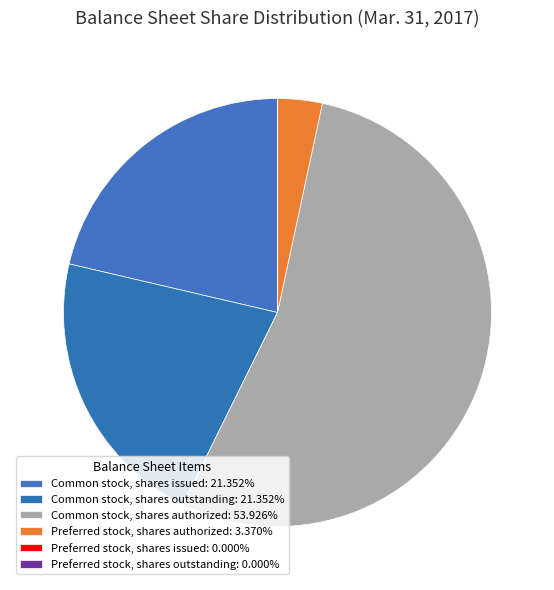

Which slice is the largest?

Common stock, shares authorized